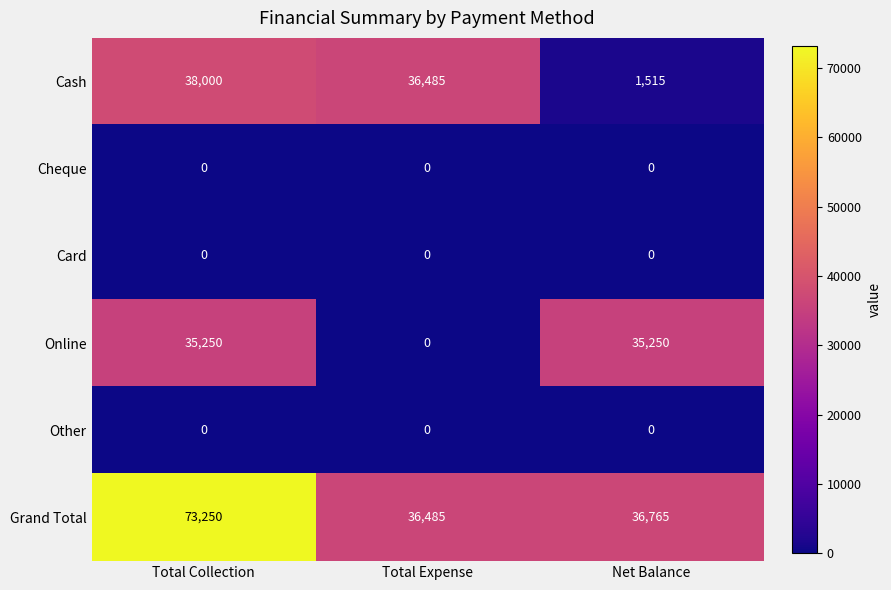

Reading left to right, transcribe all the data shown in this chart.

Cash: 38000	36485	1515
Cheque: 0	0	0
Card: 0	0	0
Online: 35250	0	35250
Other: 0	0	0
Grand Total: 73250	36485	36765